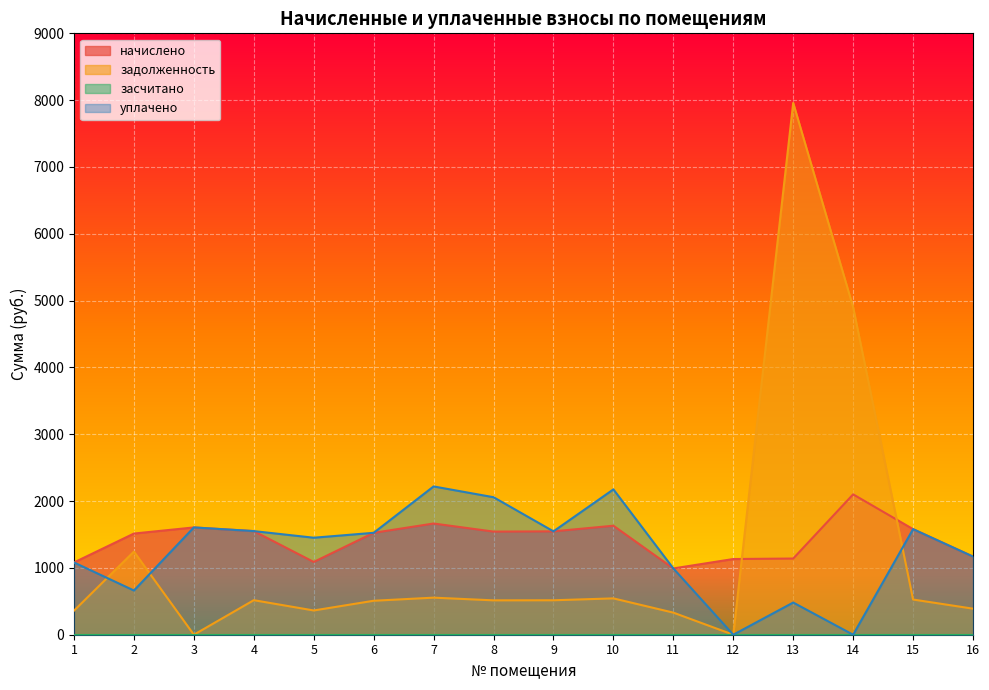

How many values in the задолженность series are below 515?

8